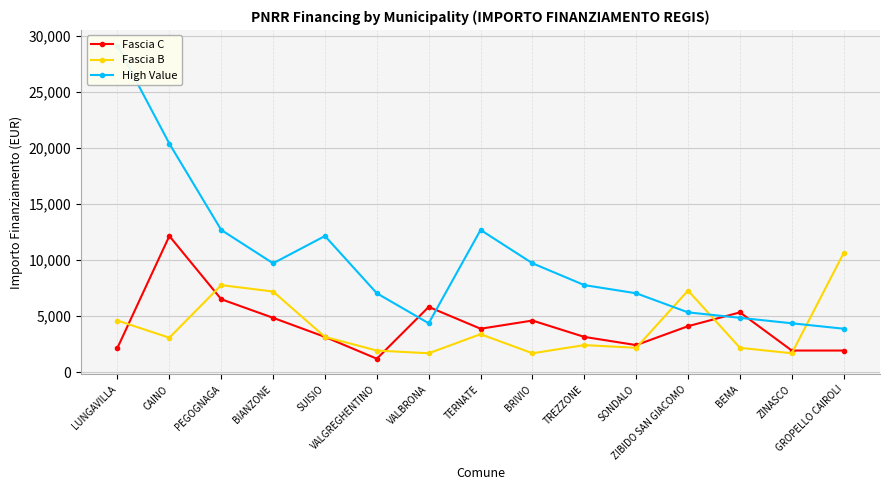

At which category is the sum across all series the highest?

LUNGAVILLA